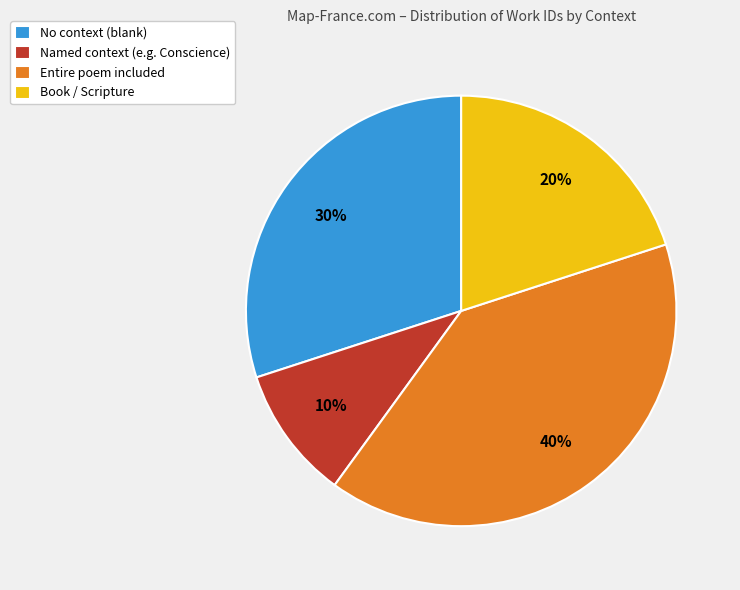

Which category has the biggest portion of the pie?

Entire poem included